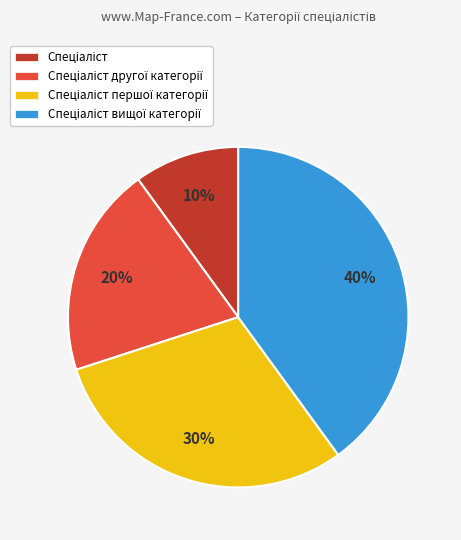

Is there any slice that represents more than half of the pie?

No